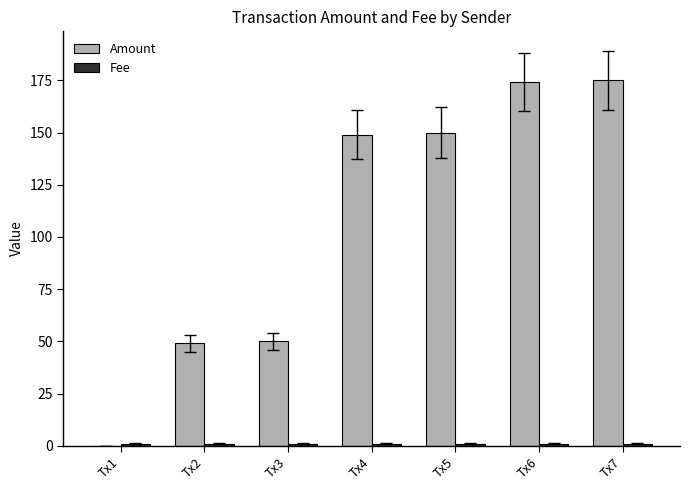

Are the bars horizontal?

No